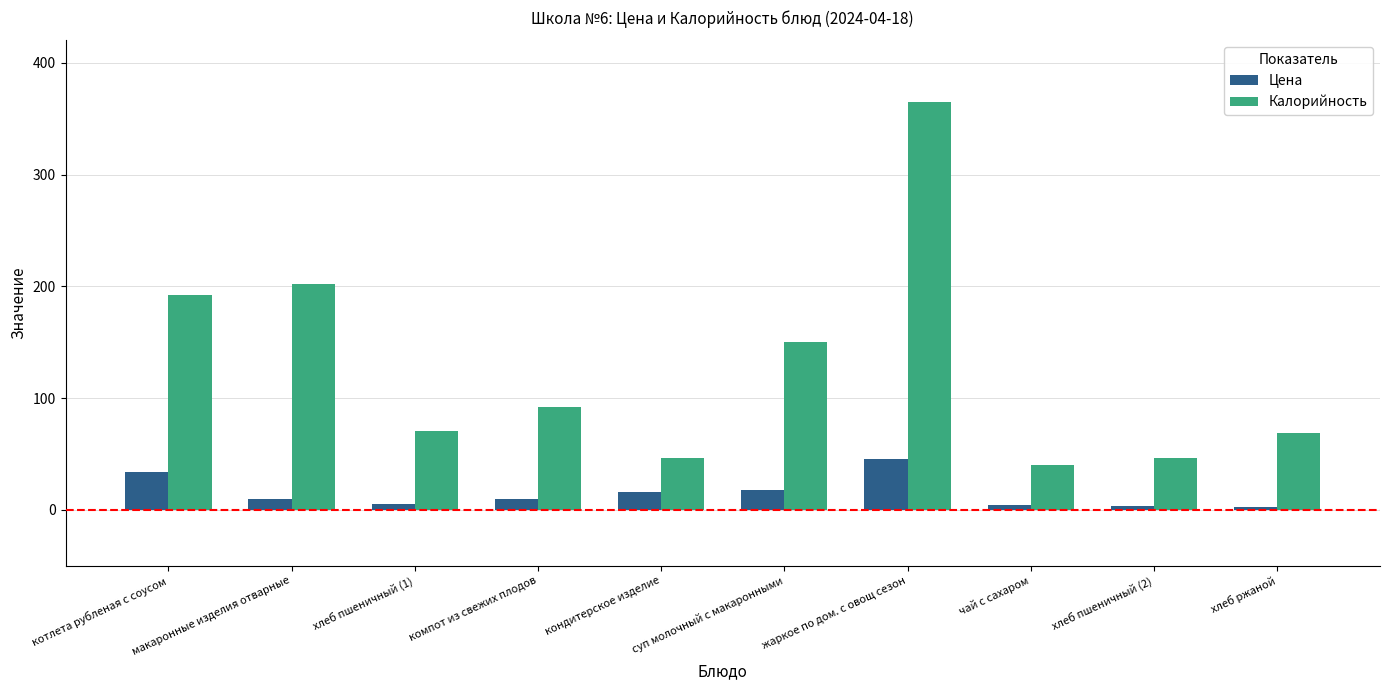

Which series has the largest range (max minus min)?

Калорийность